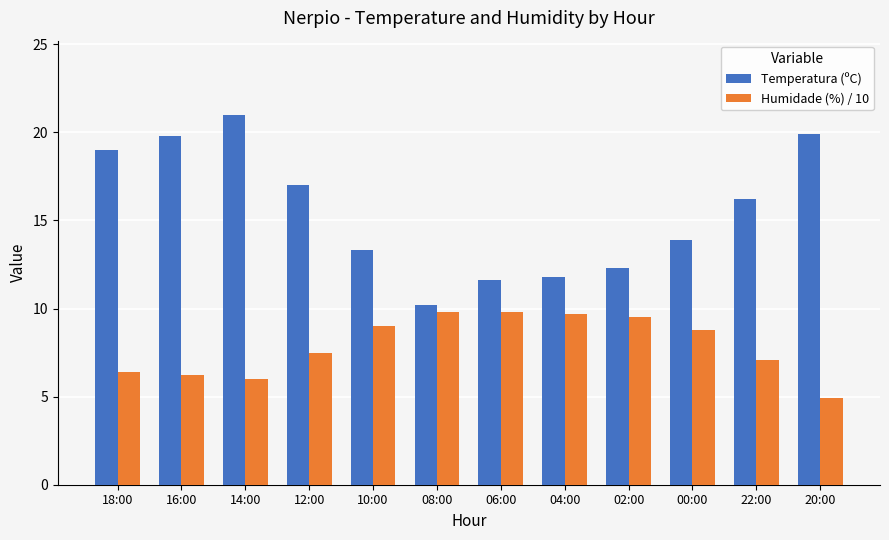

How many groups of bars are there?

12